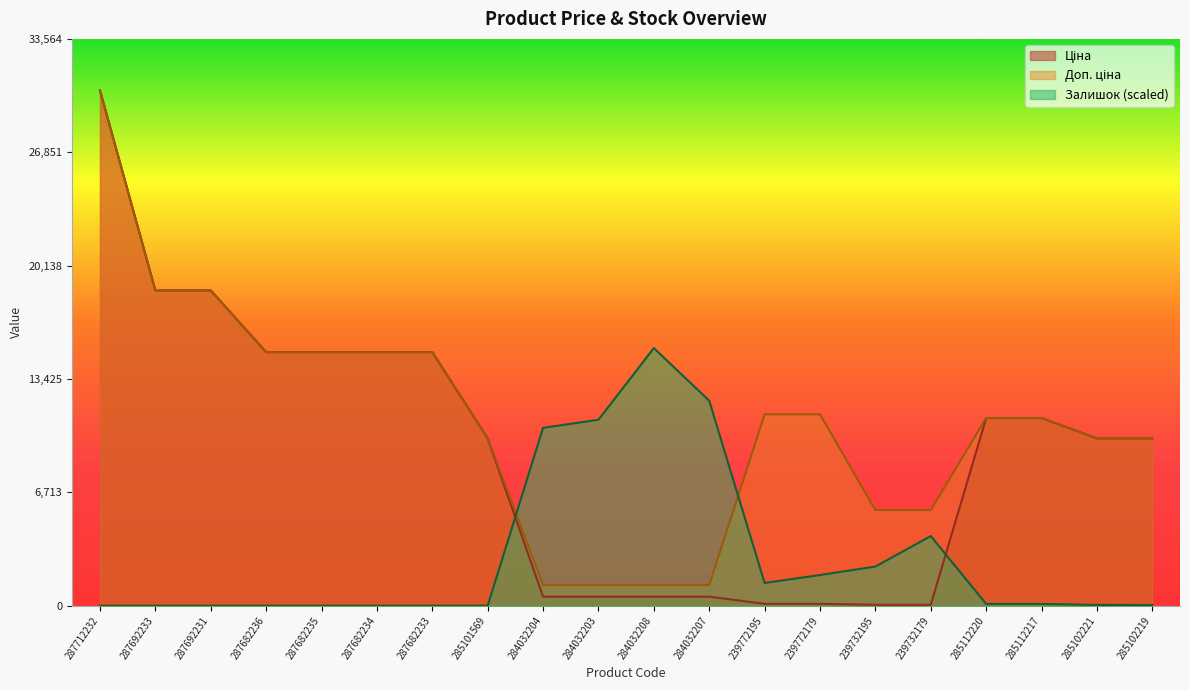

How many data points does each series have?

20